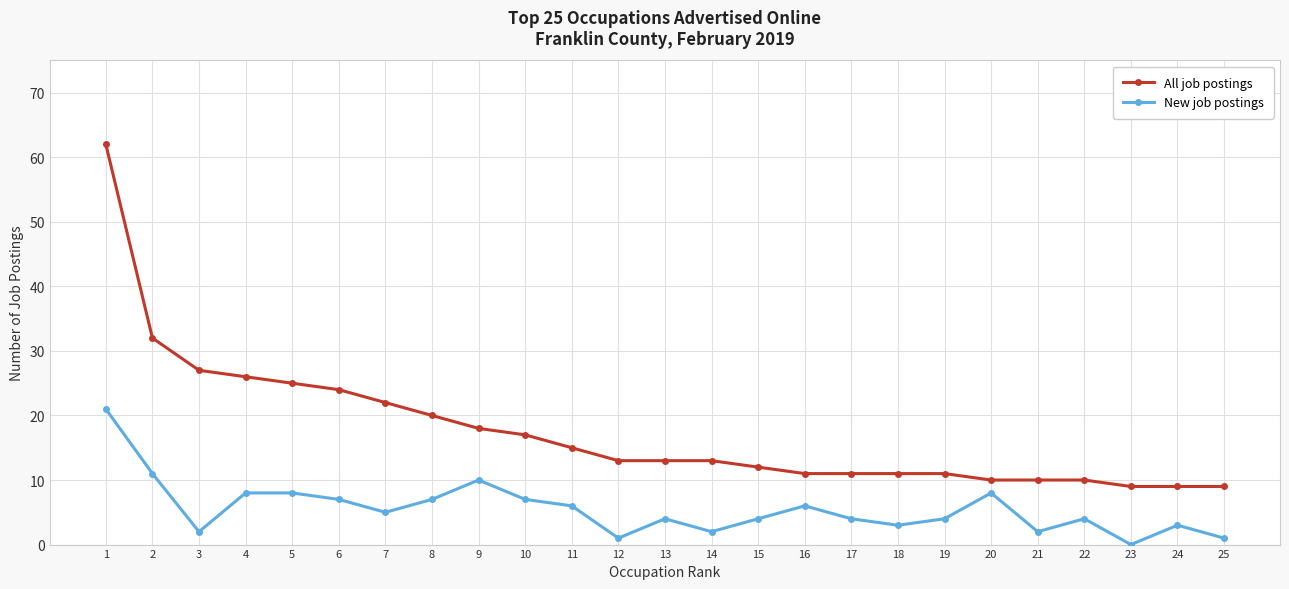

Is the value of New job postings at 19 greater than the value of All job postings at 19?

No